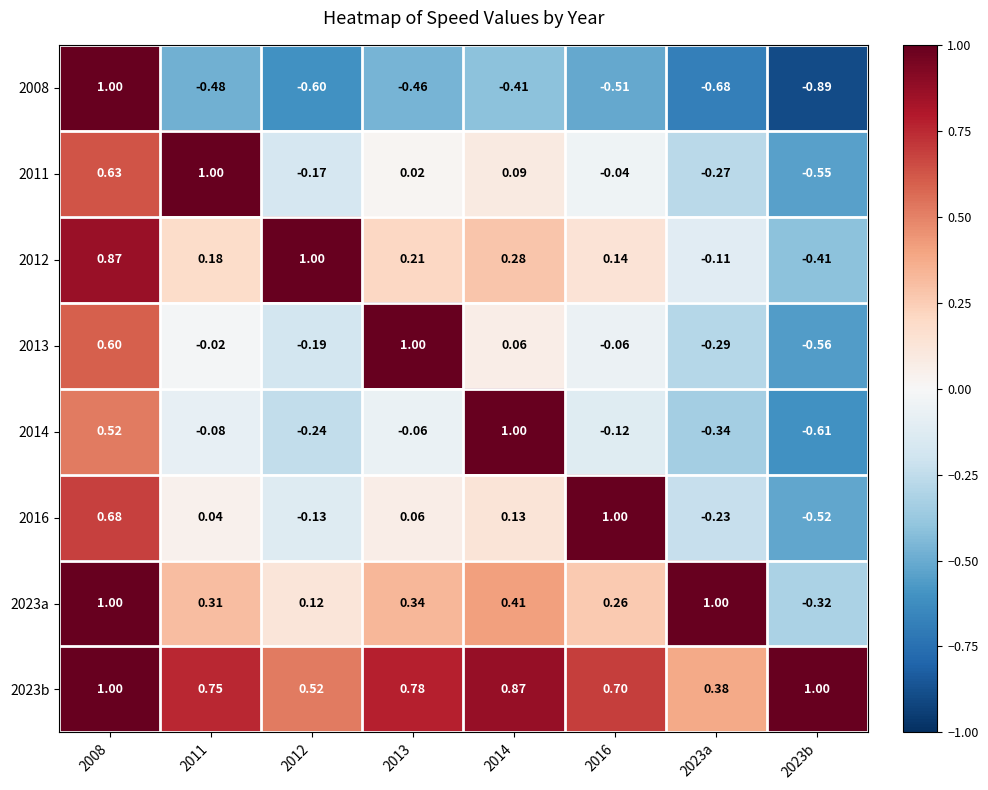

Is the value of 2013 at 2008 greater than the value of 2016 at 2013?

Yes